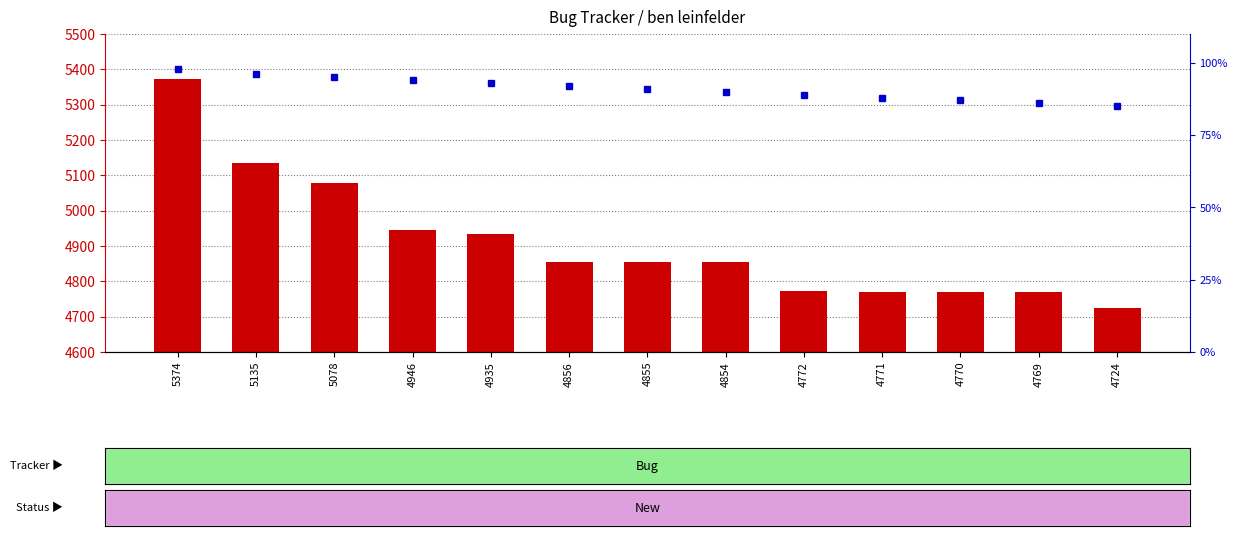

Between 4772 and 4724, which series saw the biggest shift?

count